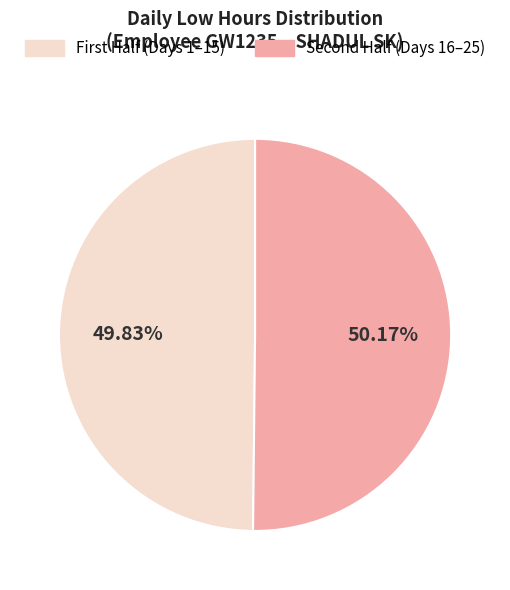

Does any single category account for the majority?

Yes